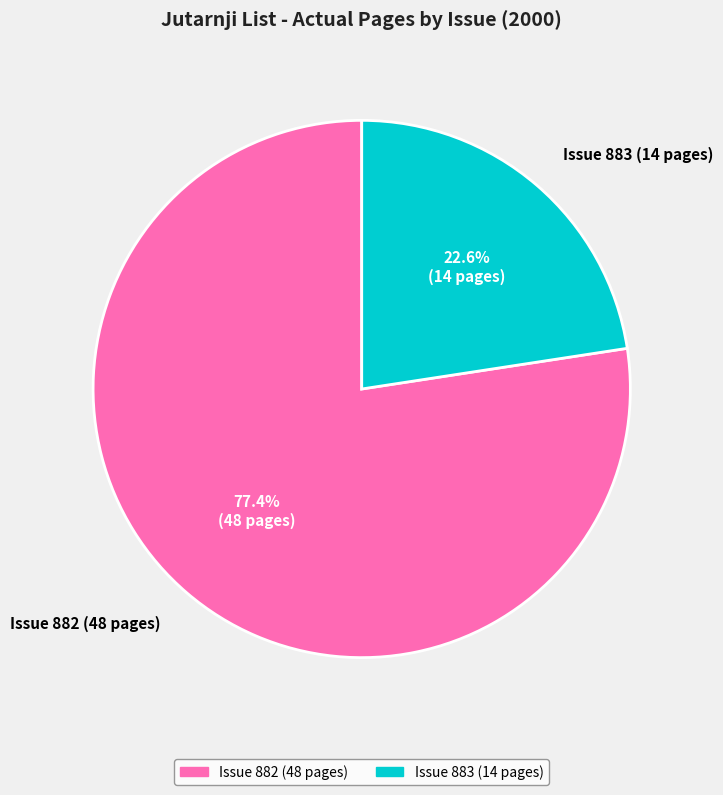

How many slices are in this pie chart?

2